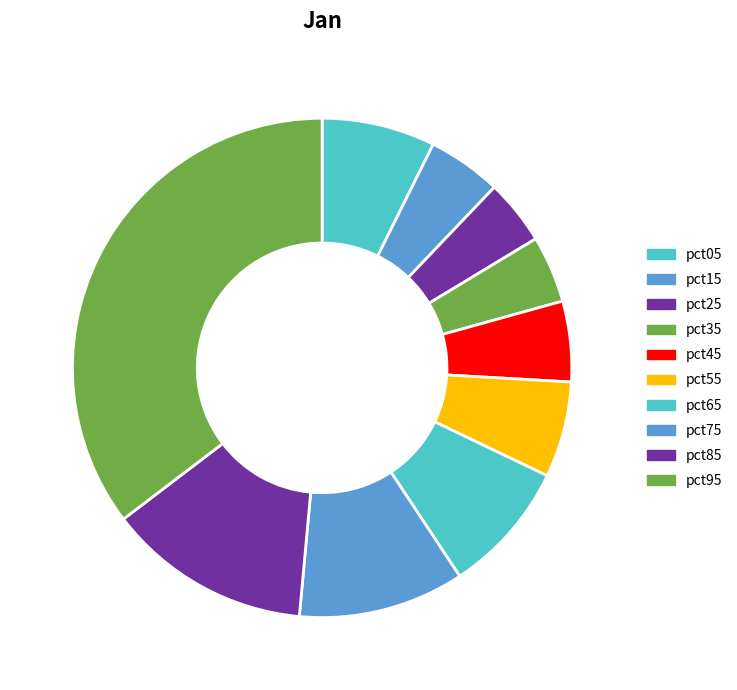

To the nearest percent, what is the difference between the largest and smallest slice percentages?

31%